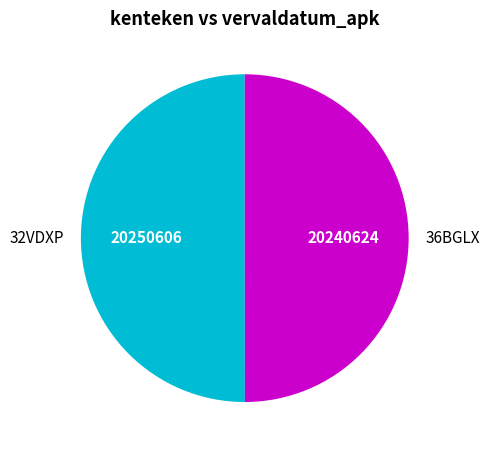

Approximately how many times larger is the value at 32VDXP compared to 36BGLX?

1.0